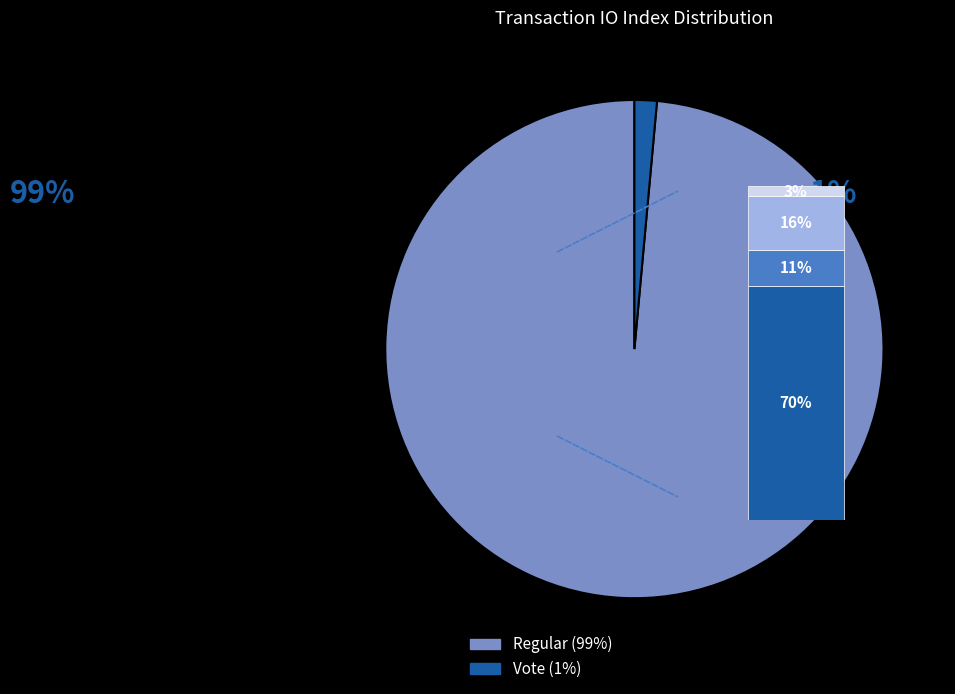

The Regular slice represents 99% of the pie. True or false?

True